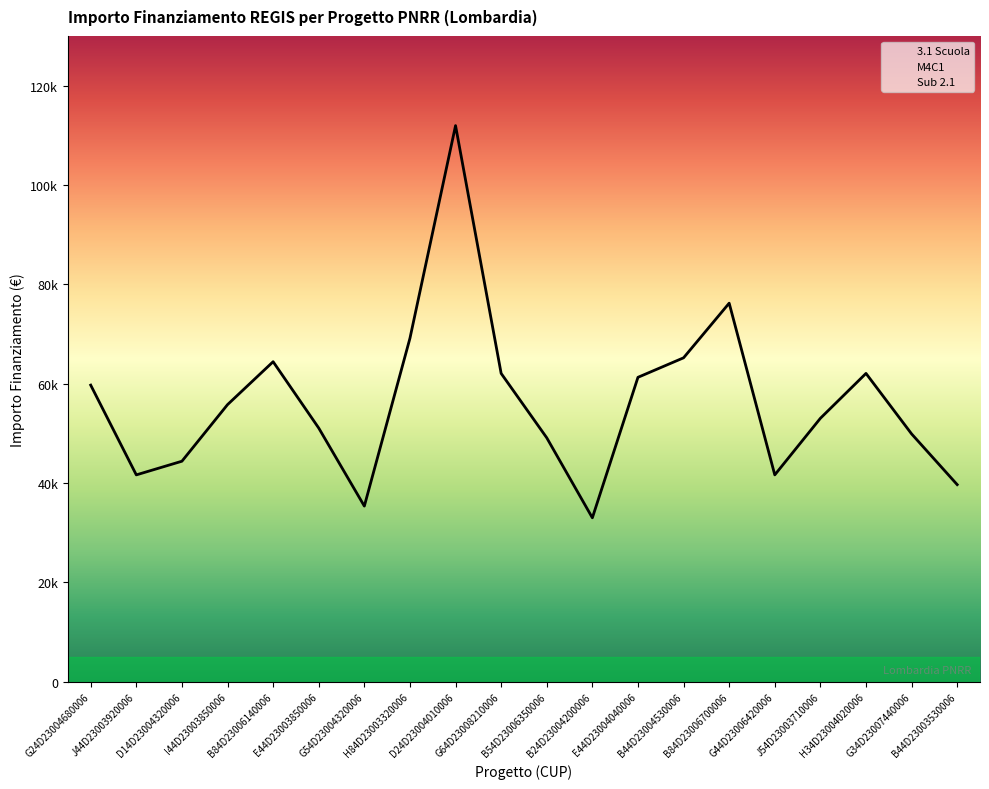

Which series has the widest spread of values?

3.1 Scuola